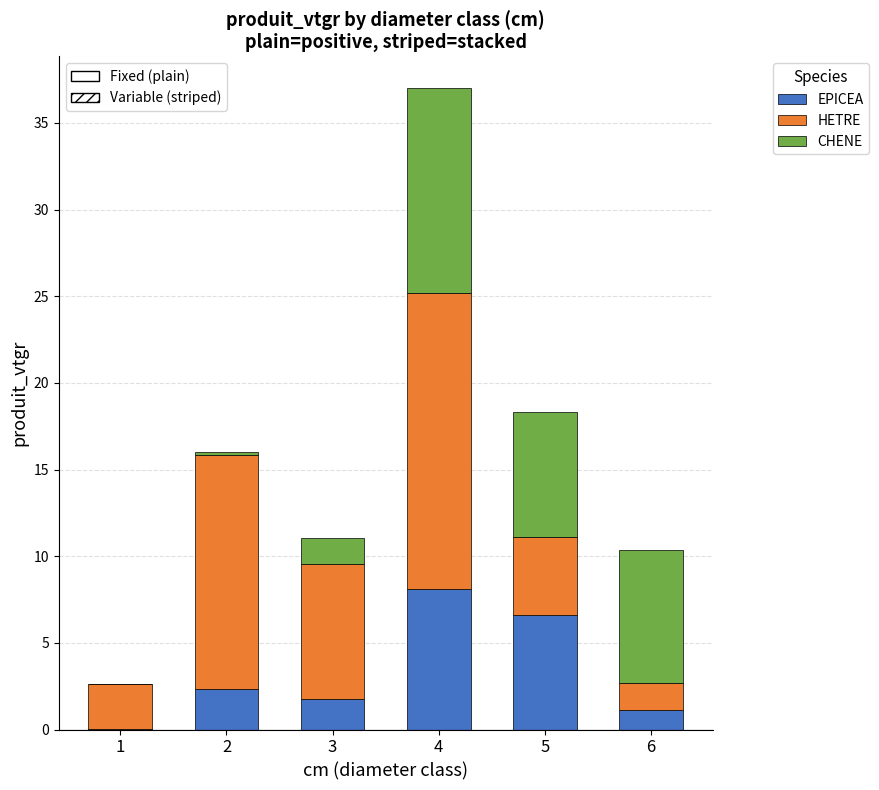

How many data points does each series have?

6